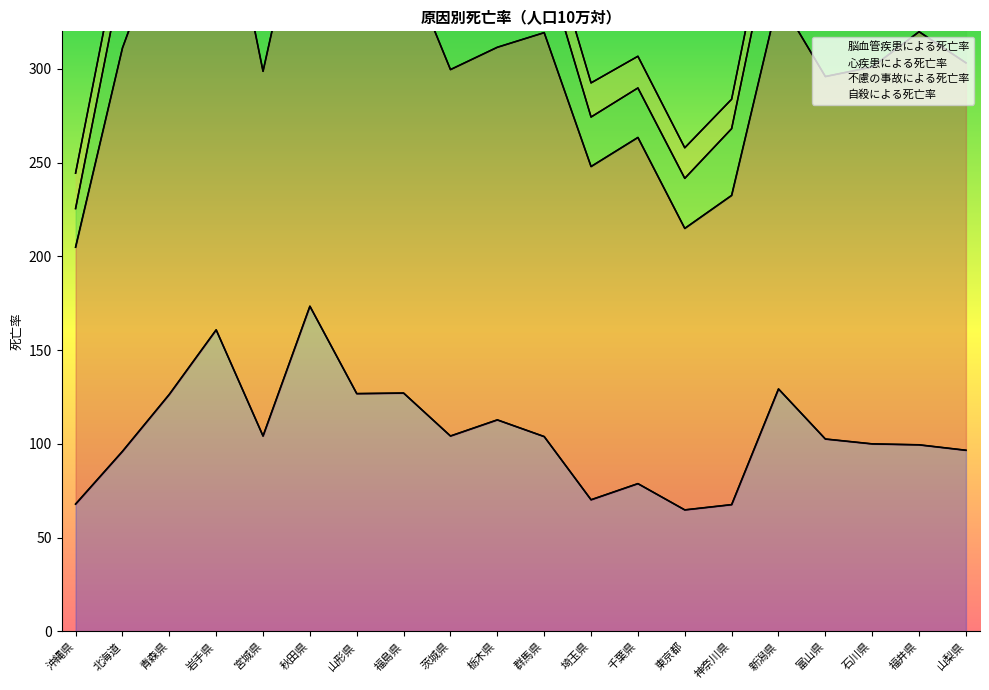

The value of 自殺による死亡率 at 神奈川県 is 22.8. True or false?

False